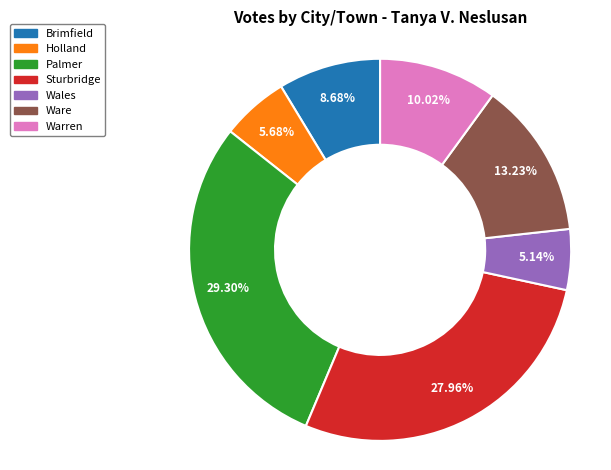

Is it true that Wales is 13% of the pie?

False